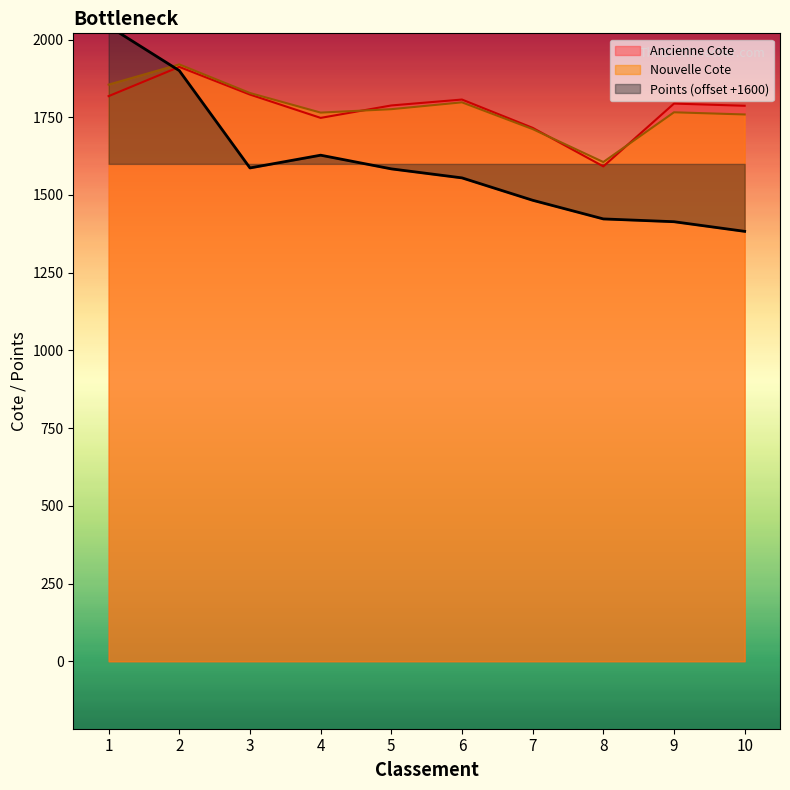

How many data points in Nouvelle Cote are above 1776?

4